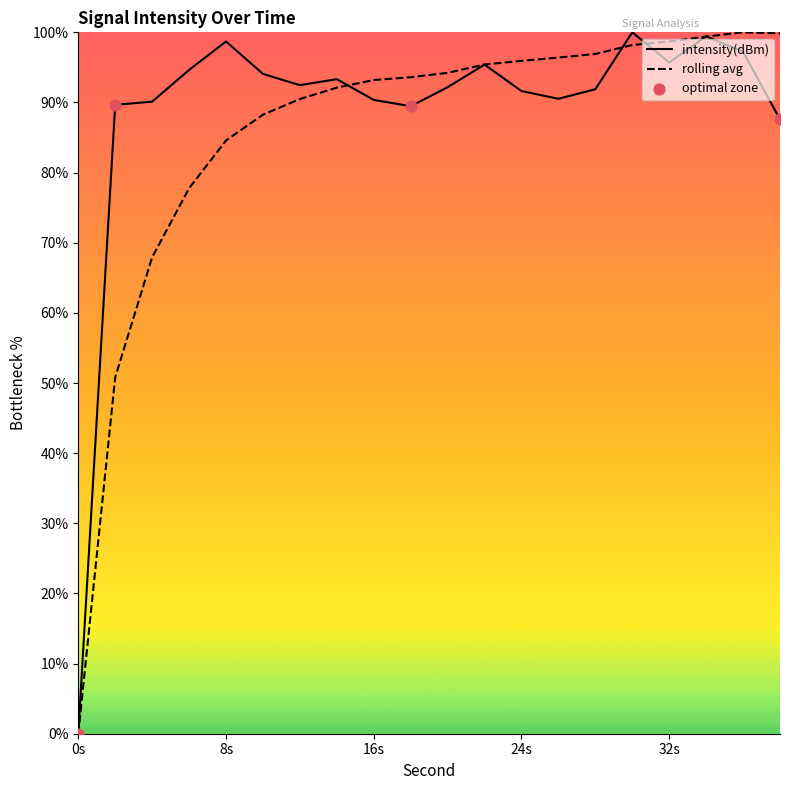

Which series has the largest total across all categories?

intensity(dBm)